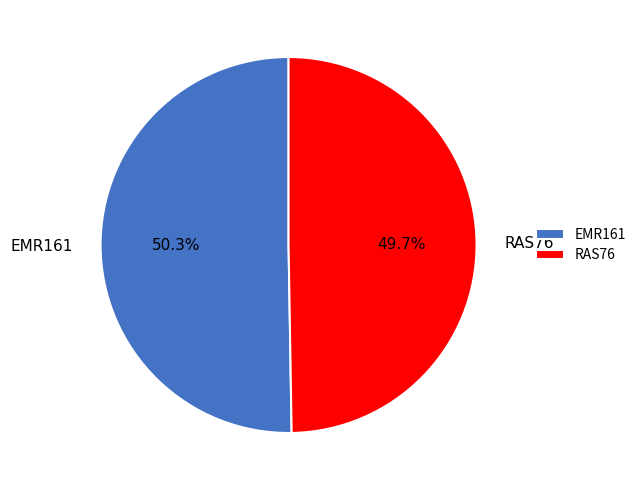

How many segments does this pie chart have?

2